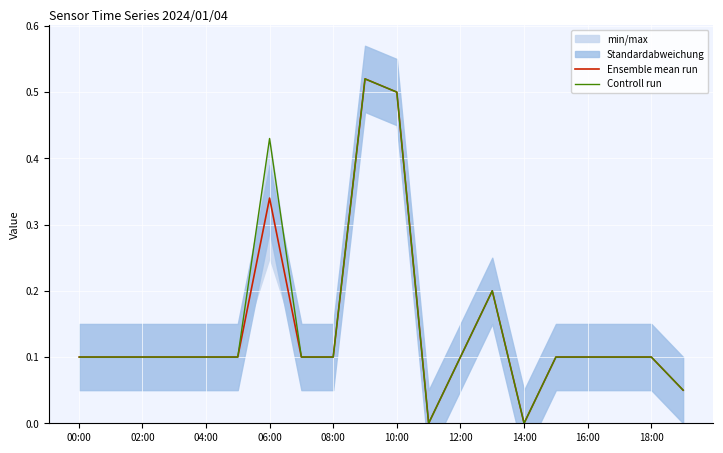

What is the value of the Ensemble mean run point at the 19th from the left?

0.1